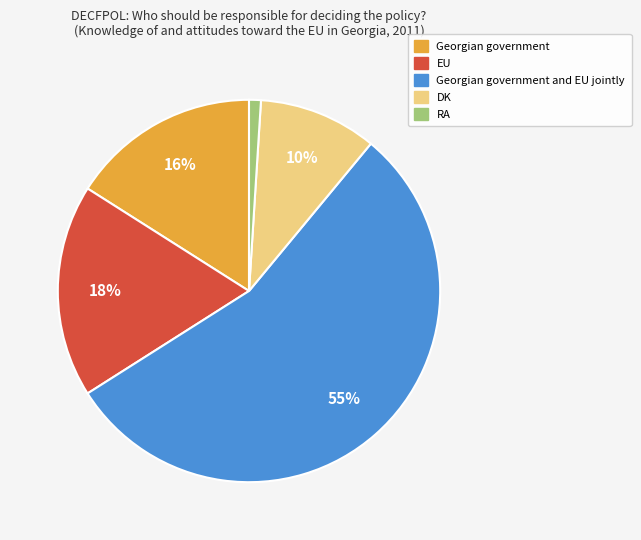

How many segments does this pie chart have?

5